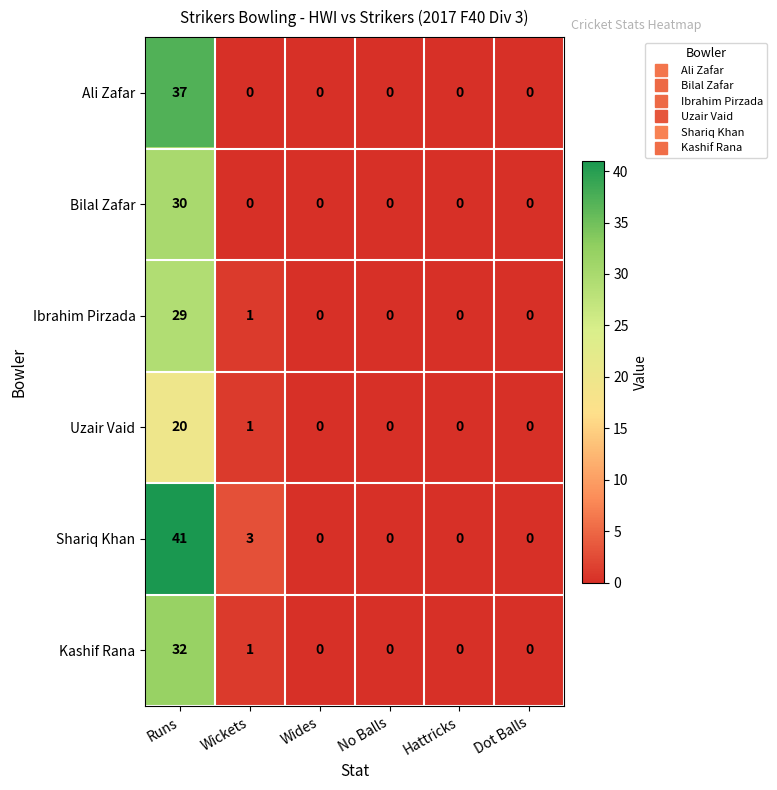

Which label corresponds to the largest value in the chart?

Runs